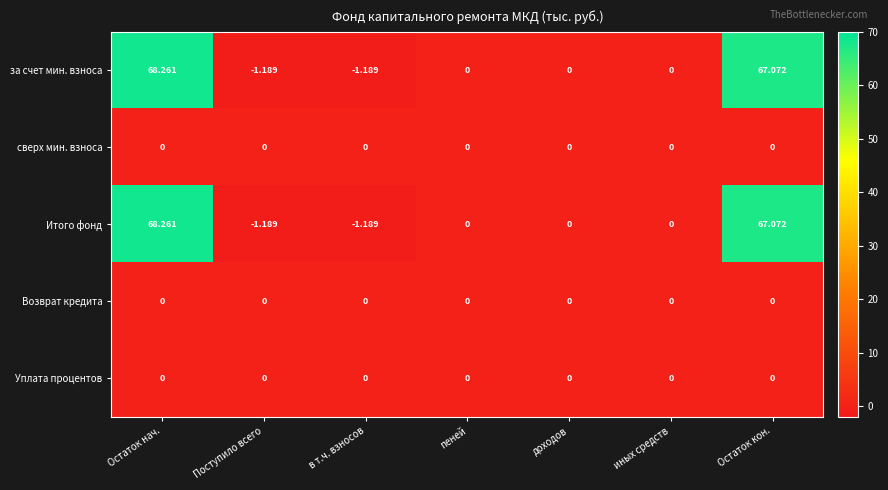

At which category is the sum across all series the highest?

Остаток нач.